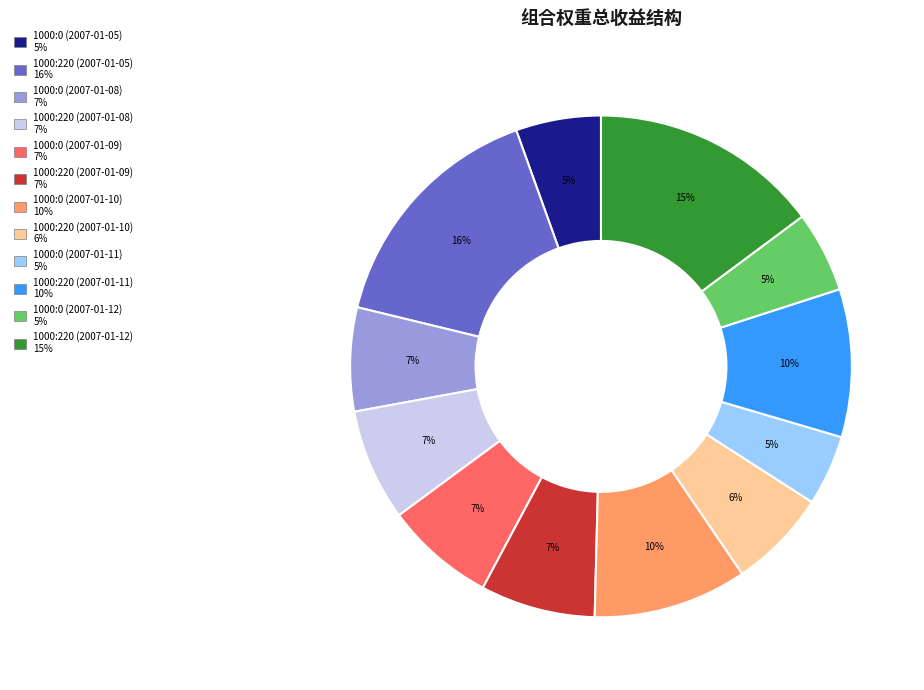

Is it true that 1000:0 (2007-01-12) is 1% of the pie?

False